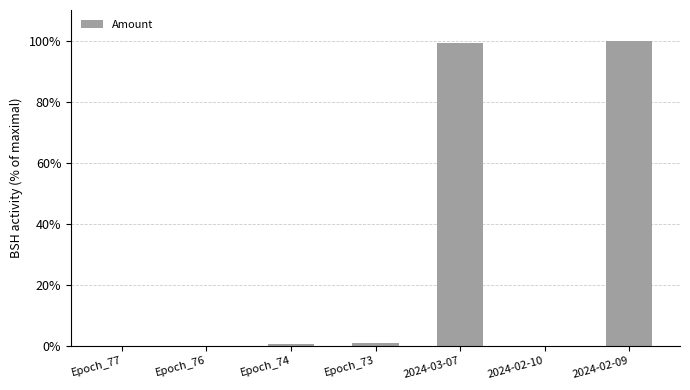

What is the maximum value shown in the chart?

100.0